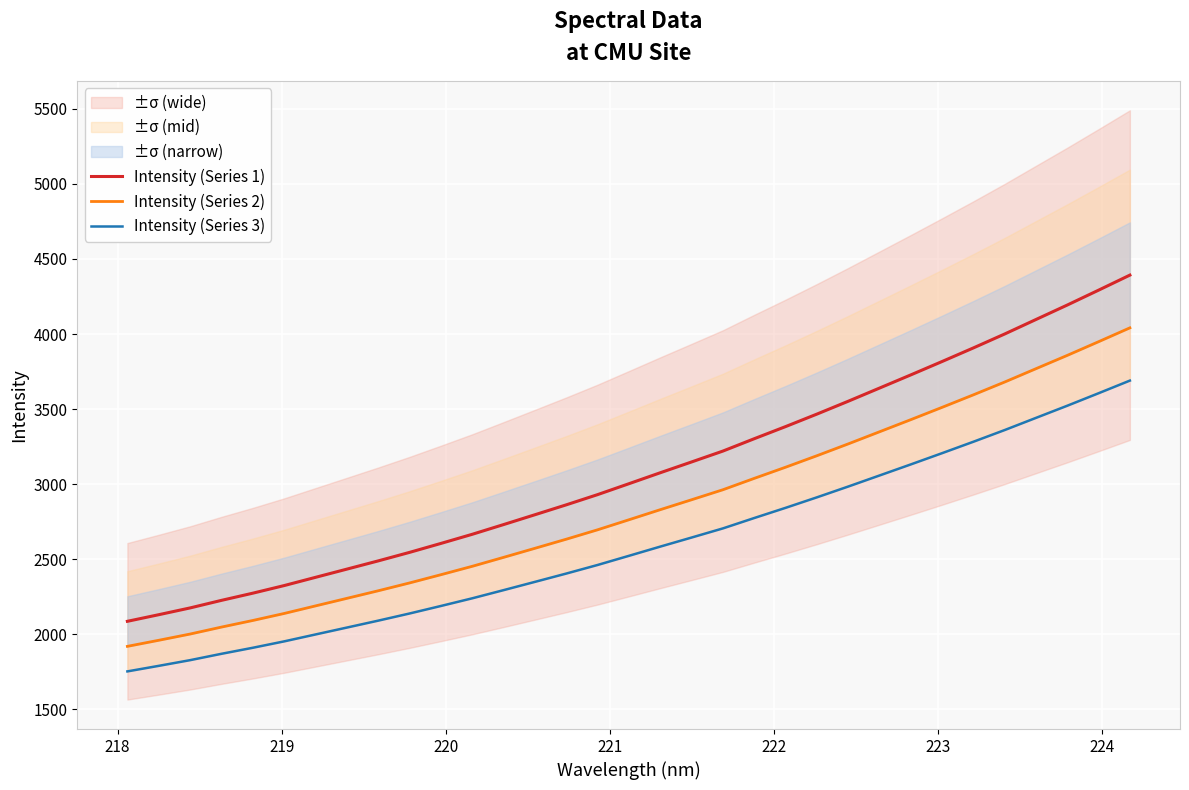

What is the minimum value for Intensity (Series 1)?

2085.9